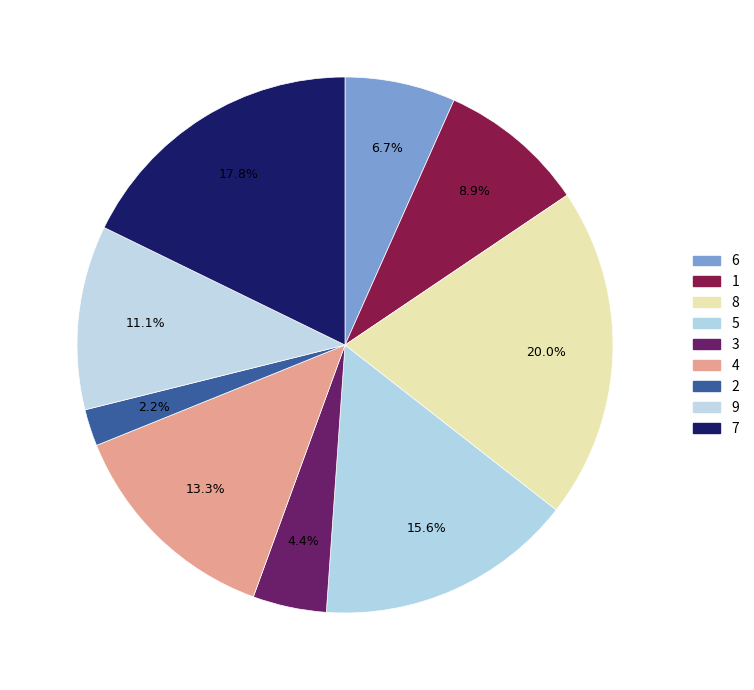

Count the number of slices in the pie.

9